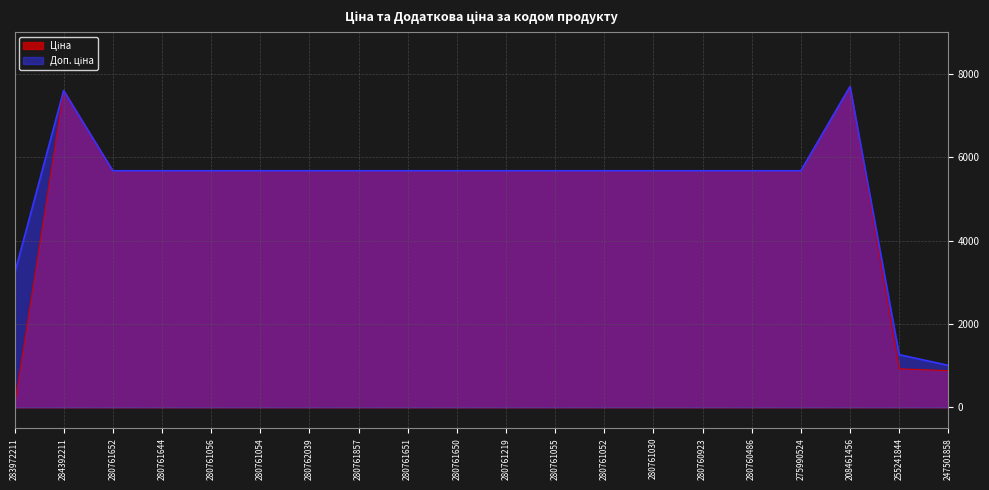

List the labels in order of Ціна value, smallest first.

283972211, 247501858, 255241844, 280761652, 280761644, 280761056, 280761054, 280762039, 280761857, 280761651, 280761650, 280761219, 280761055, 280761052, 280761030, 280760923, 280760486, 275990524, 284392211, 208461456